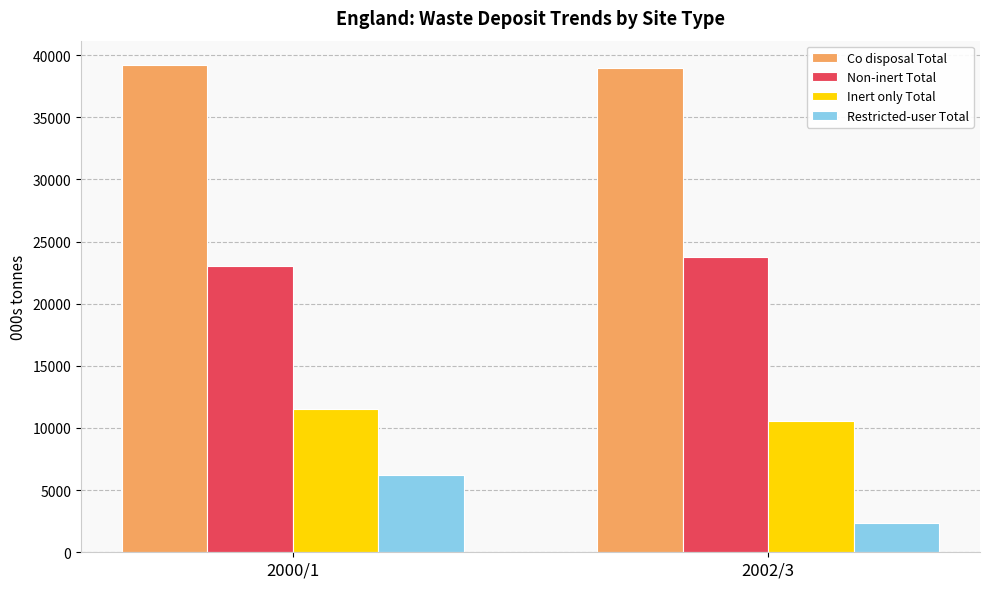

Read the Non-inert Total value at 2002/3.

23775.3